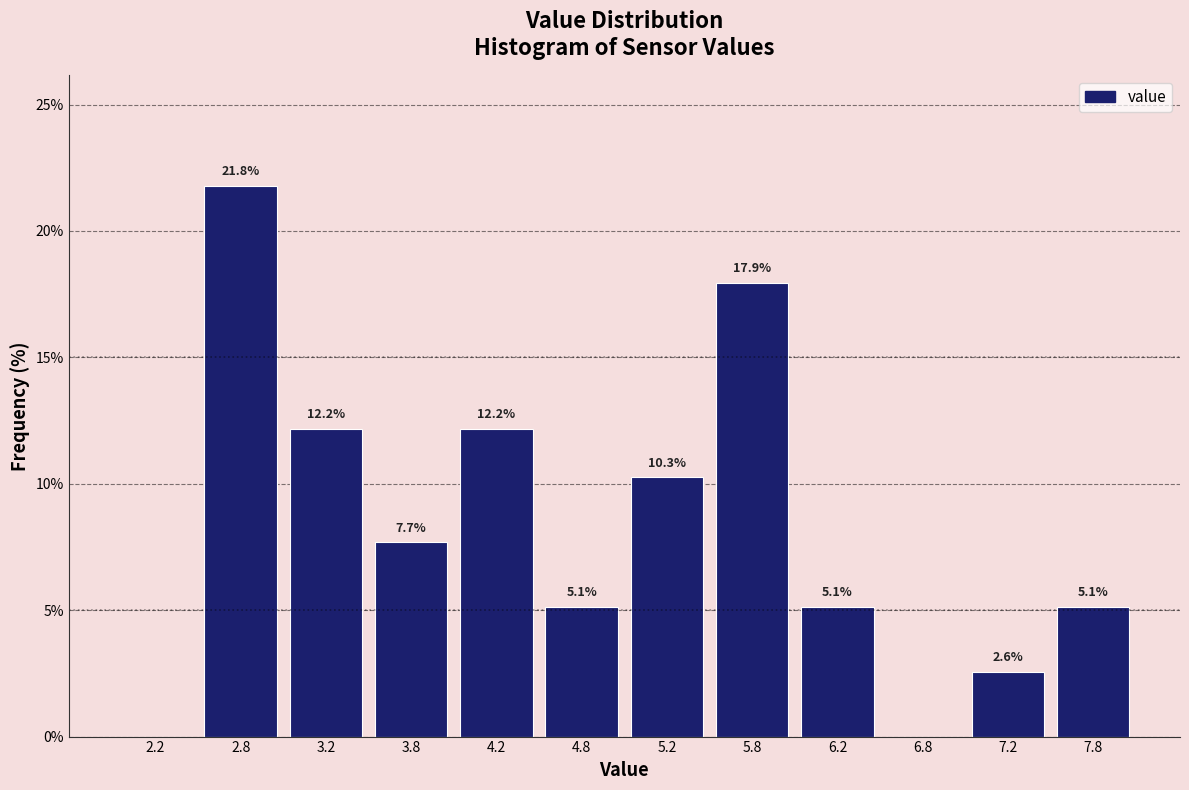

Which range on the x-axis has the tallest bar?

2.5 to 3.0